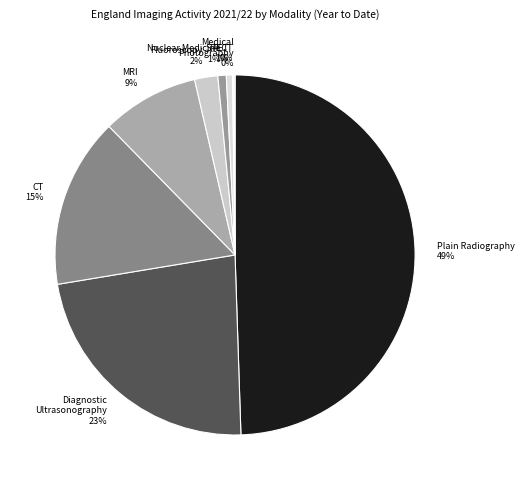

True or false: CT accounts for 15% of the total.

True